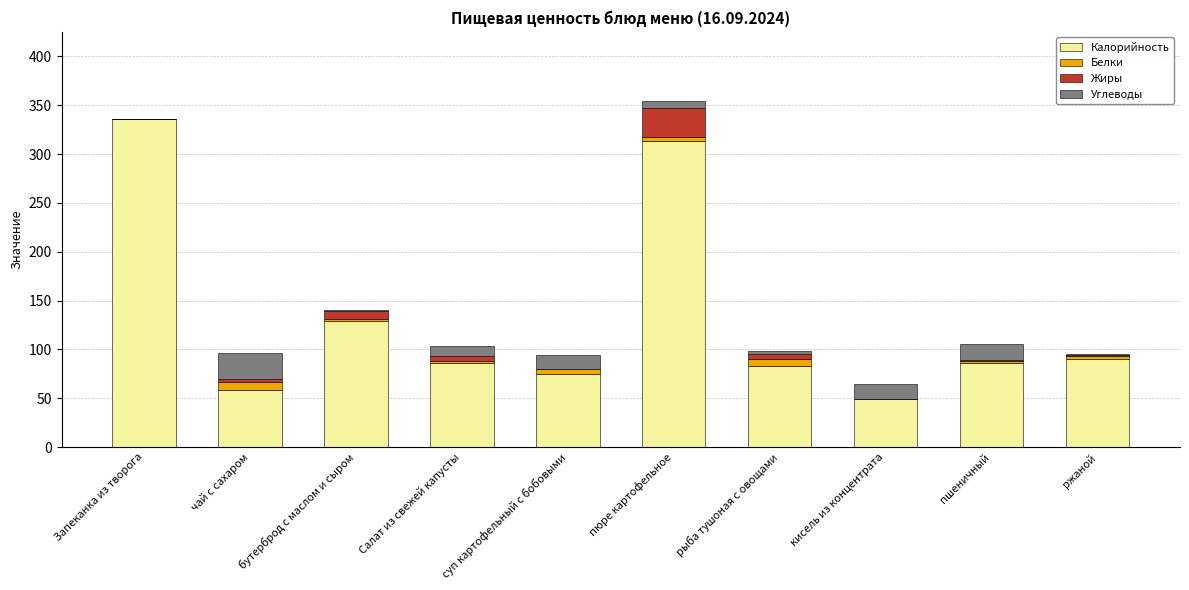

What is the highest value of the Калорийность series?

336.0